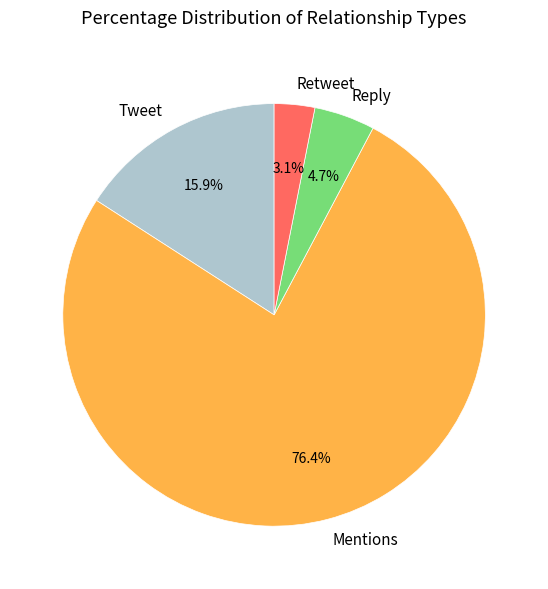

How many segments does this pie chart have?

4